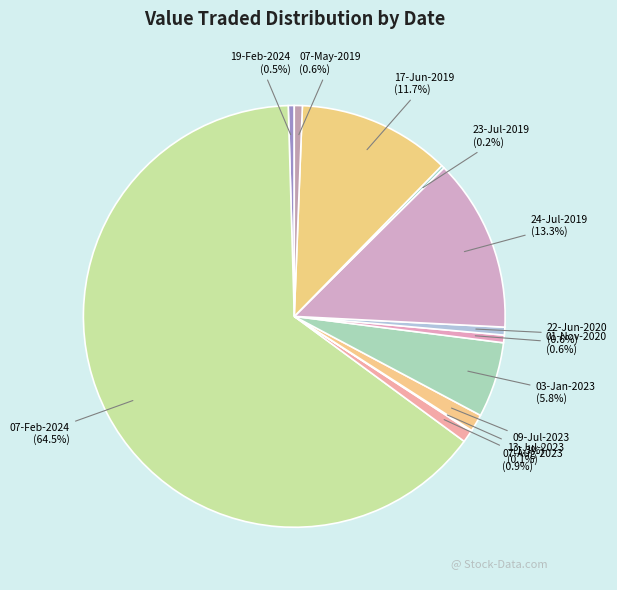

Between 24-Jul-2019 and 09-Jul-2023, which is larger?

24-Jul-2019